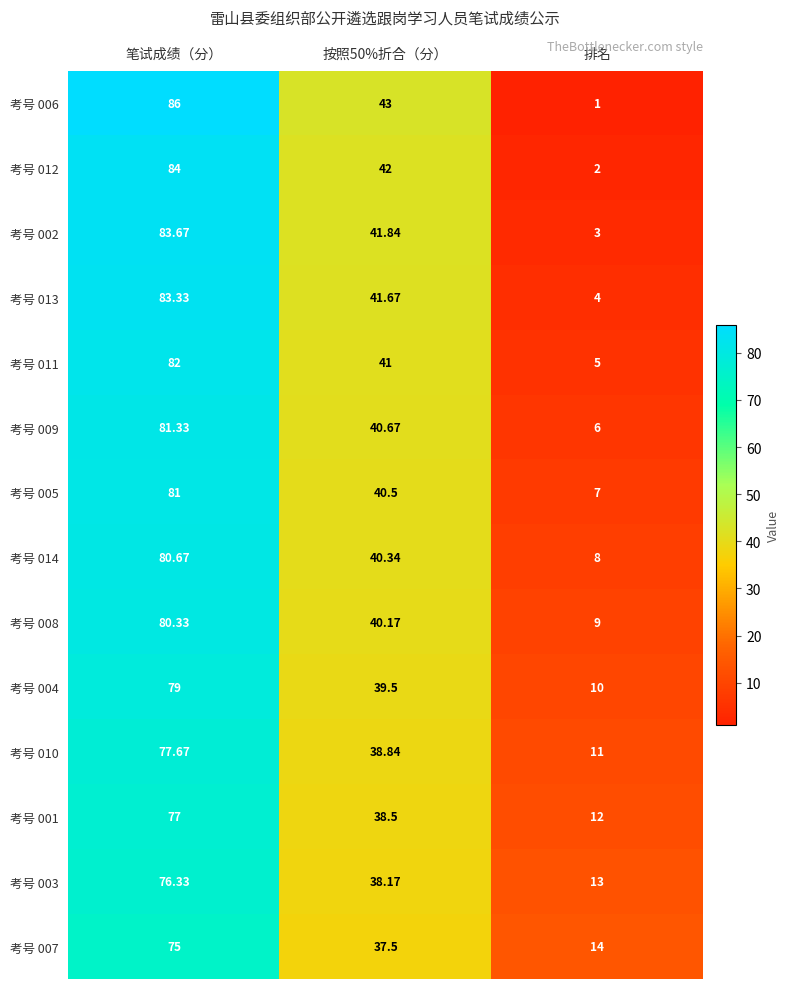

Which label corresponds to the smallest value in the chart?

排名